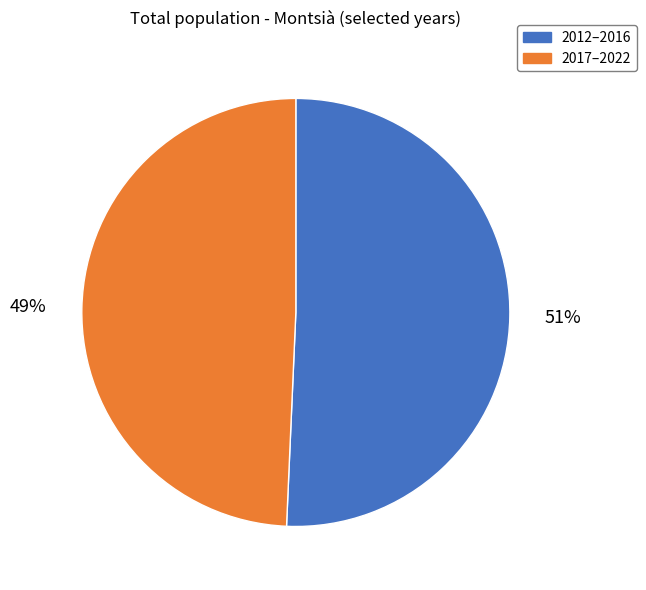

Is there any slice that represents more than half of the pie?

Yes